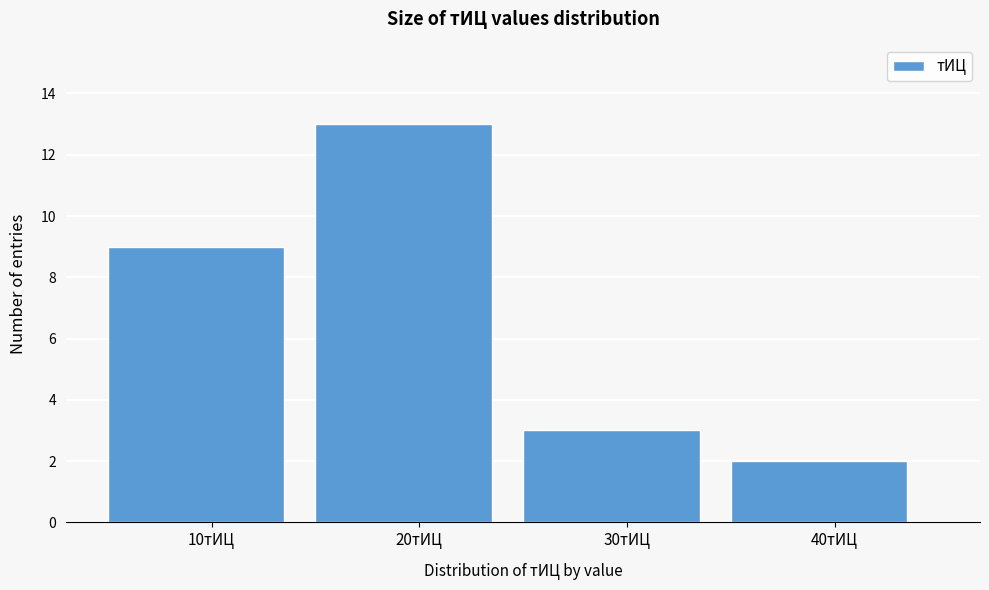

Reading left to right, what are all the values shown in this chart?

9	13	3	2